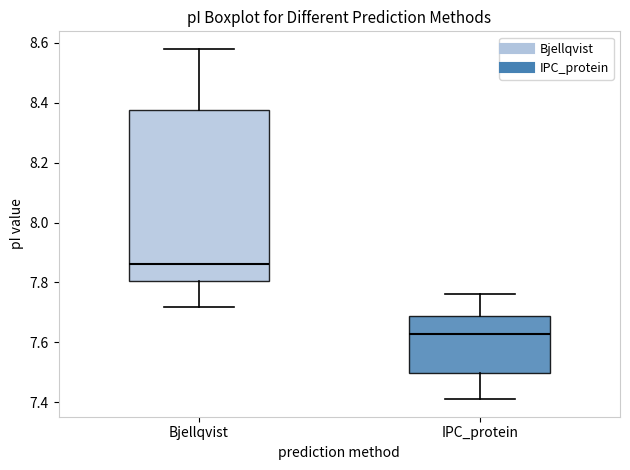

Where does the upper whisker of the box for Bjellqvist end on the y-axis? The values are not printed on the chart, so give them approximately, as read against the axis.

8.58